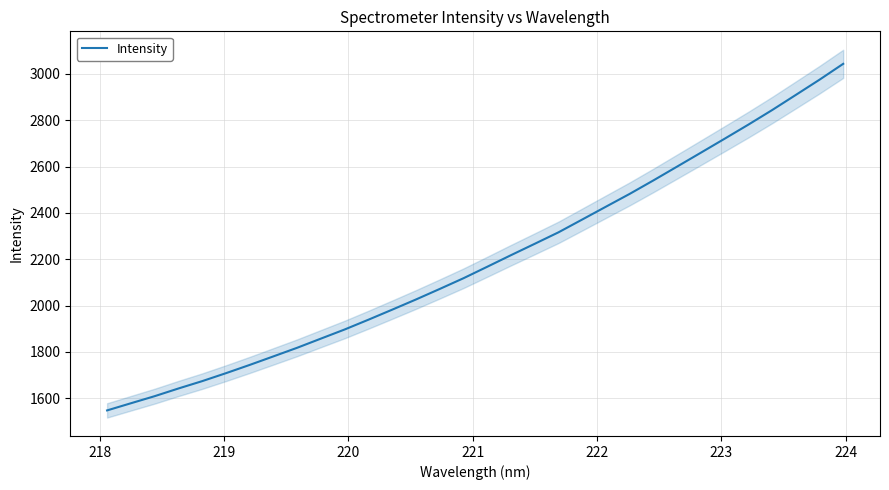

Does the chart have visible grid lines?

Yes